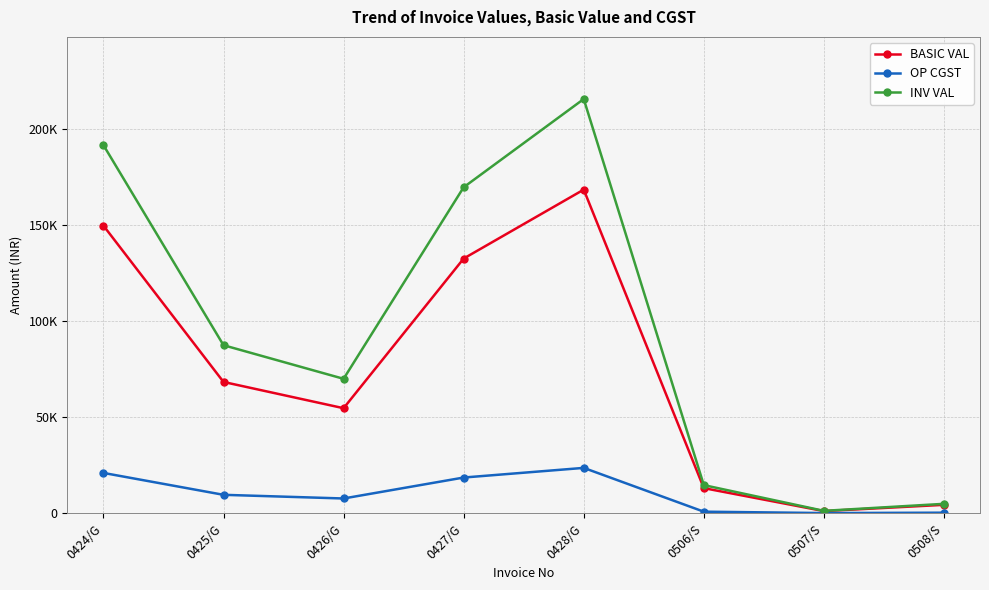

Is it true that INV VAL equals 191700.5 at 0424/G?

True